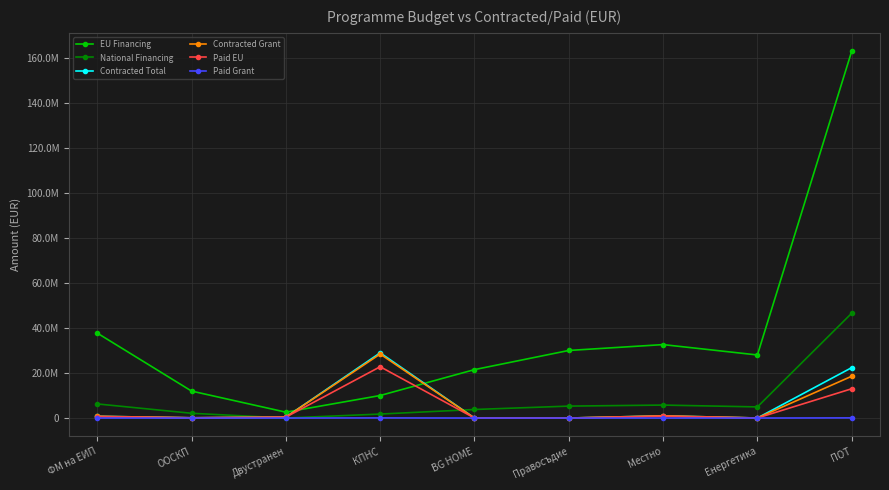

At Местно, list the series in order from largest to smallest.

EU Financing, National Financing, Contracted Total, Contracted Grant, Paid EU, Paid Grant